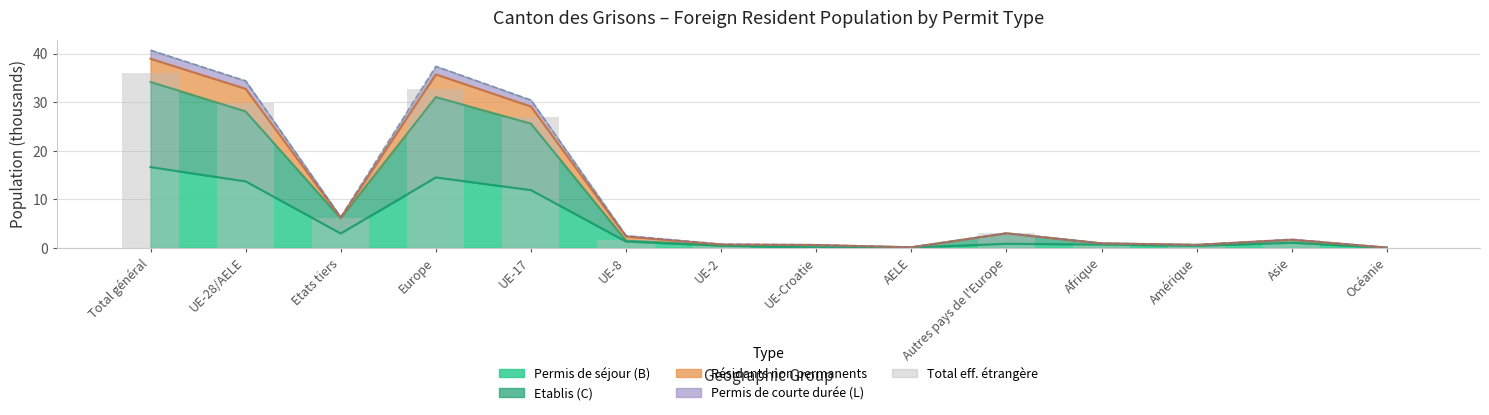

What is the sum of the values at UE-28/AELE and AELE?

29.8